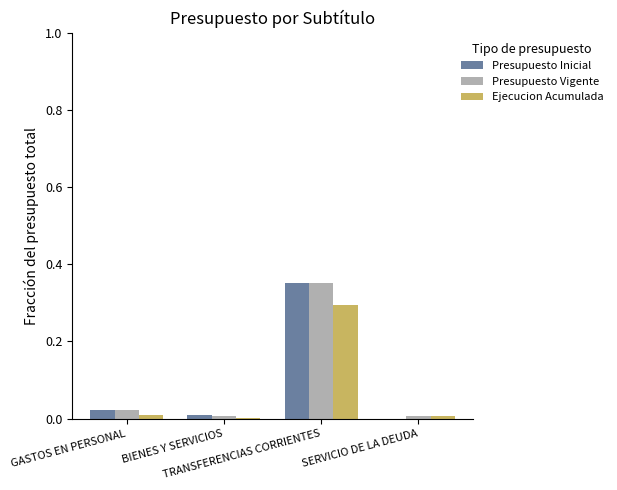

Is the value of Presupuesto Inicial at GASTOS EN PERSONAL greater than the value of Ejecucion Acumulada at GASTOS EN PERSONAL?

Yes